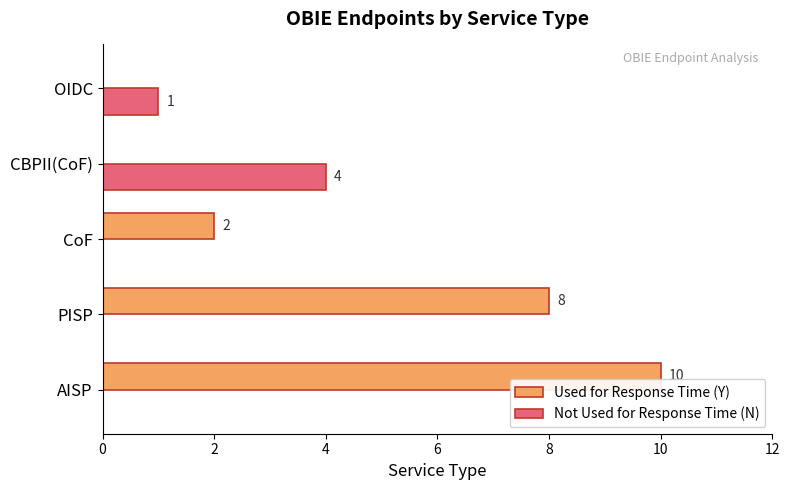

Which series changed the most between PISP and CBPII(CoF)?

Used for Response Time (Y)